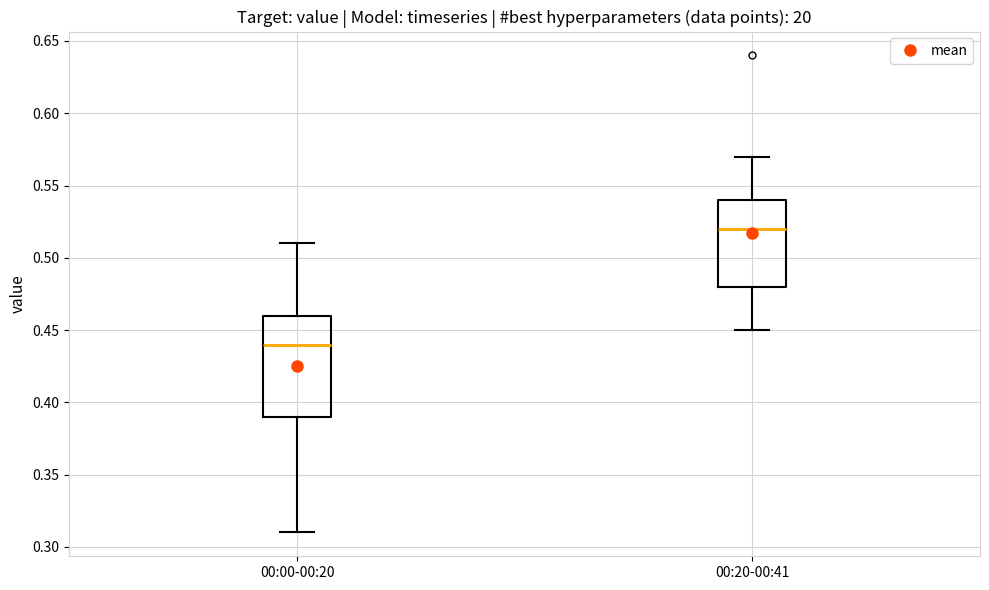

Which box is the tallest, from its lower edge to its upper edge?

00:00-00:20